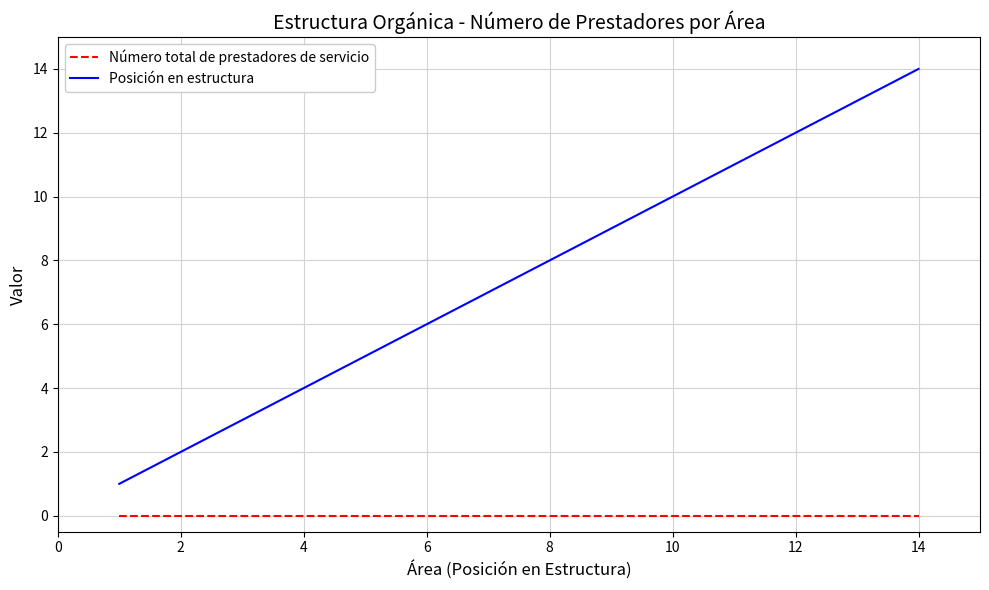

True or false: Posición en estructura and Número total de prestadores de servicio intersect in this chart.

False